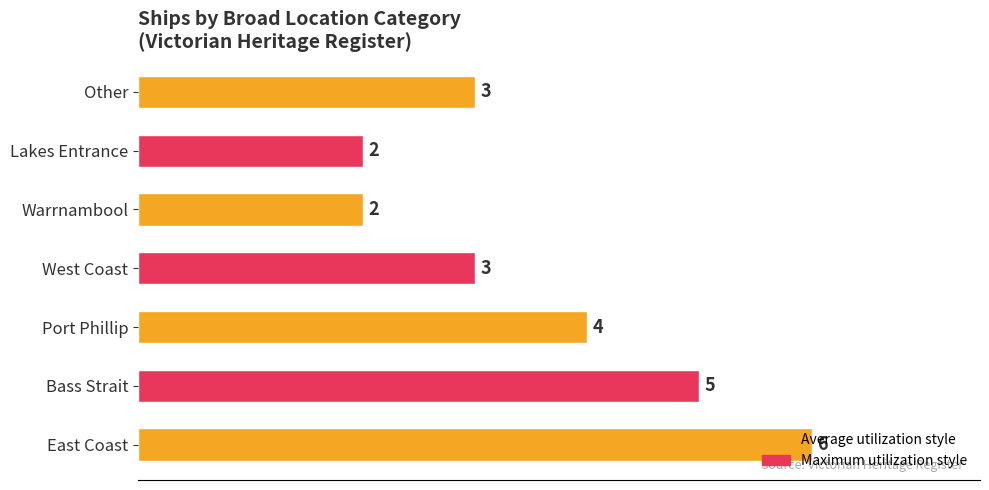

What is the difference between the maximum and second lowest values?

4